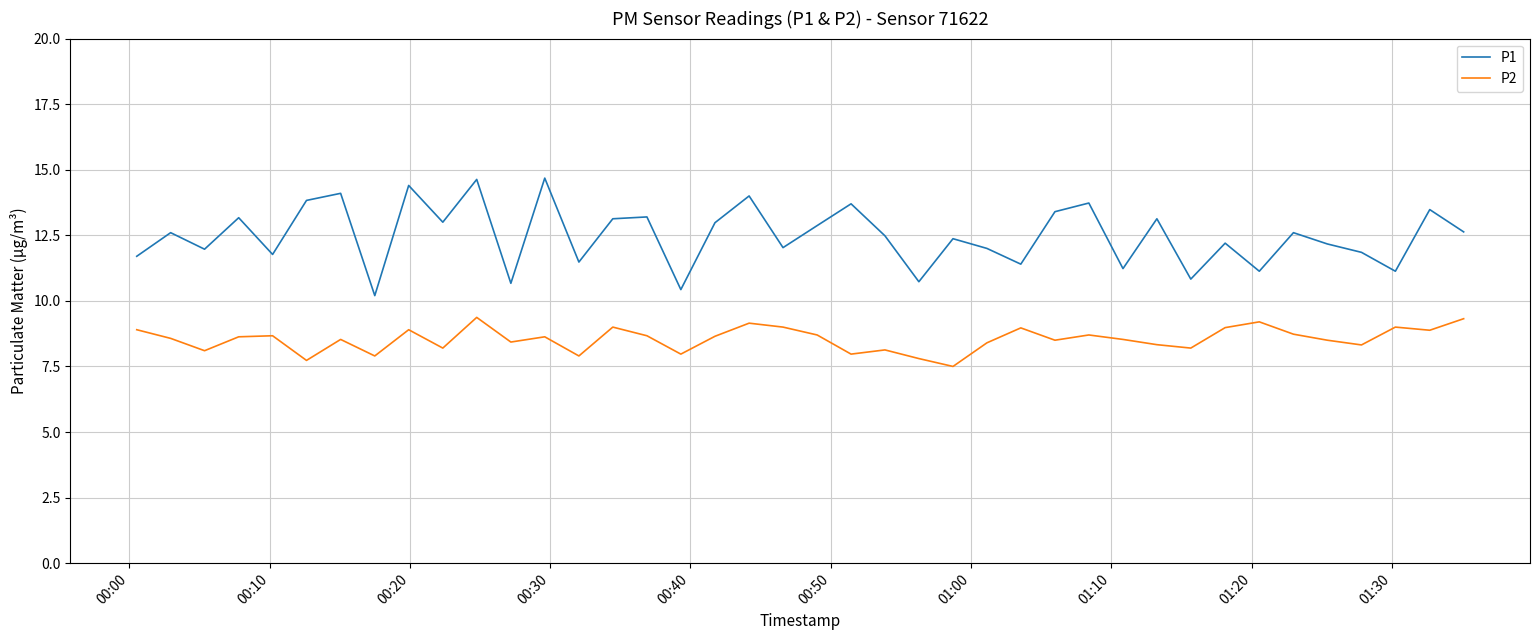

What is the greatest value displayed?

14.7